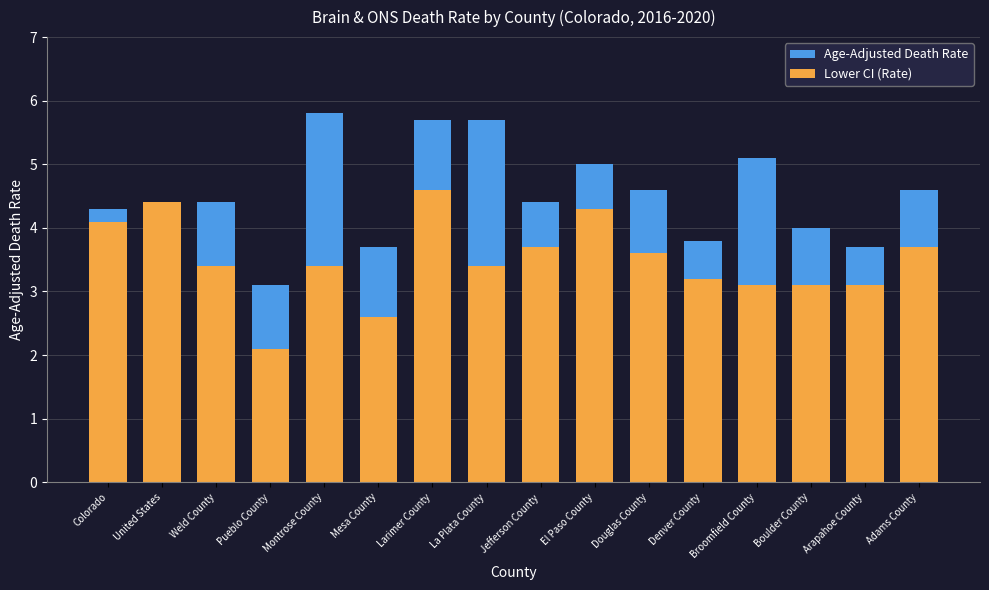

At which label does Age-Adjusted Death Rate reach its peak?

Montrose County